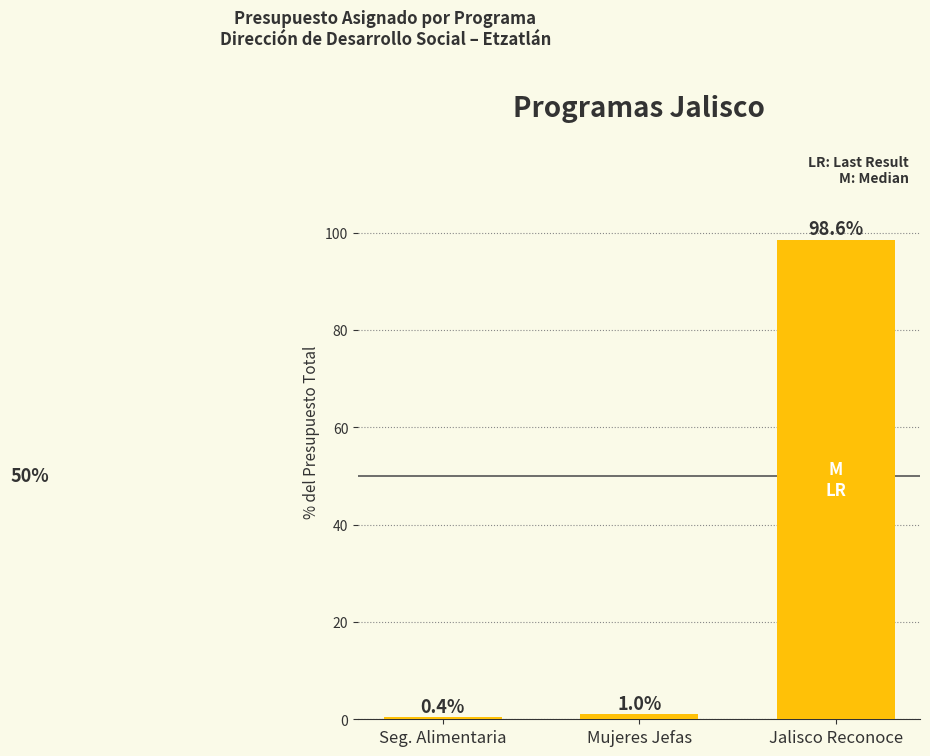

Which category has the highest value across all series?

Jalisco Reconoce